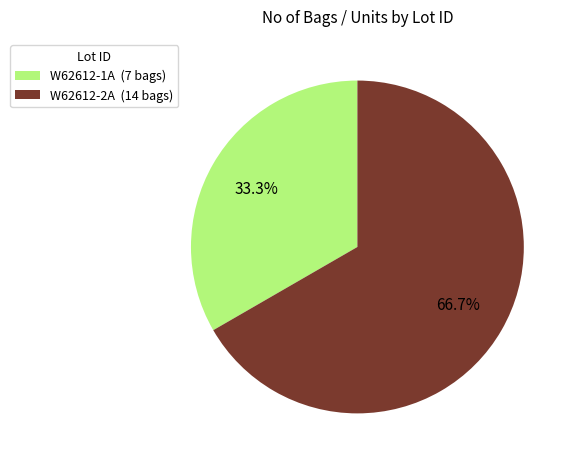

To the nearest percent, what portion does W62612-2A represent?

67%